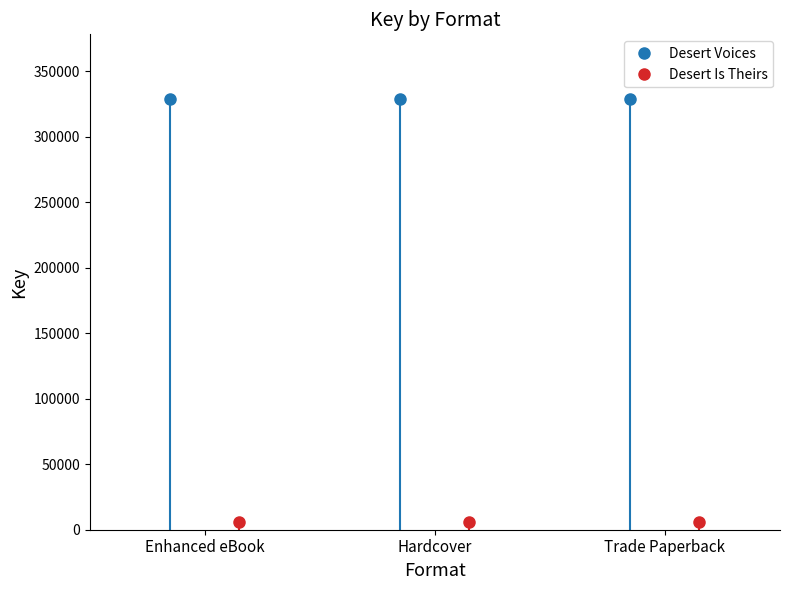

Rank the categories by value from lowest to highest.

Enhanced eBook, Hardcover, Trade Paperback, Enhanced eBook, Hardcover, Trade Paperback